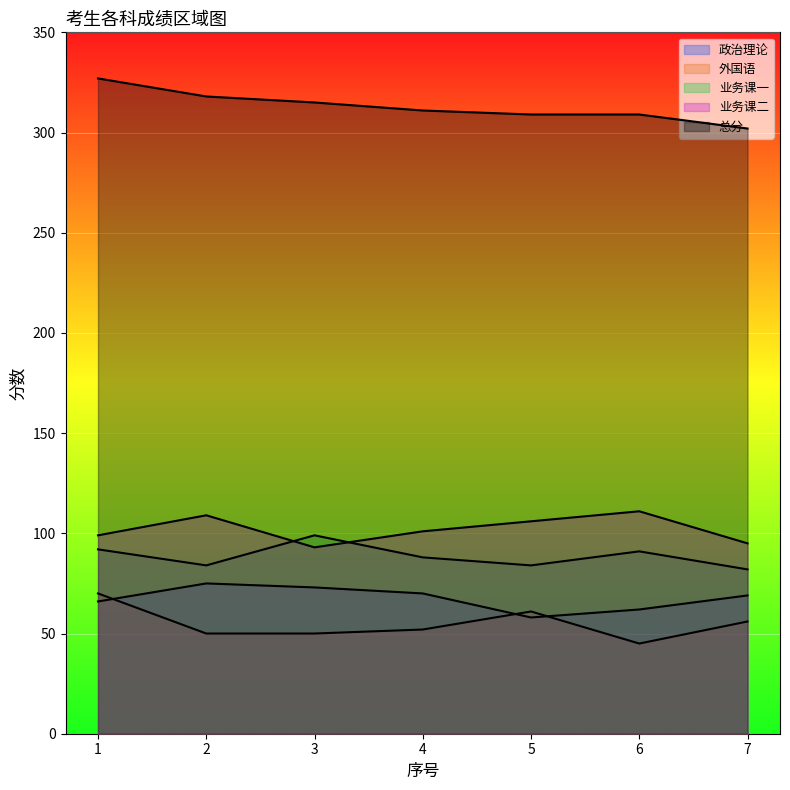

Reading left to right, list all the values displayed in this chart.

政治理论: 66	75	73	70	58	62	69
外国语: 70	50	50	52	61	45	56
业务课一: 92	84	99	88	84	91	82
业务课二: 99	109	93	101	106	111	95
总分: 327	318	315	311	309	309	302